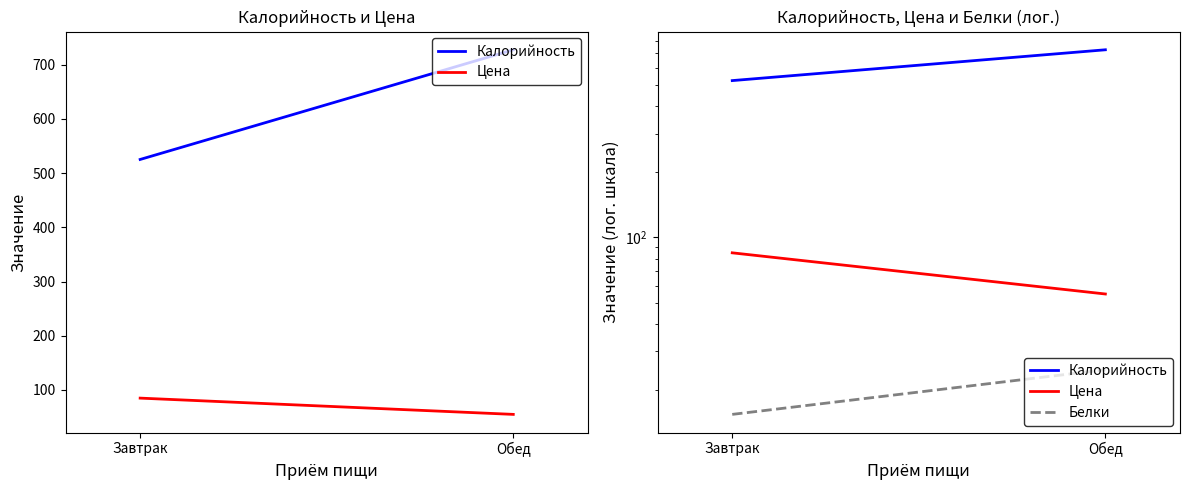

What is the approximate value of Цена at Обед?

55.0